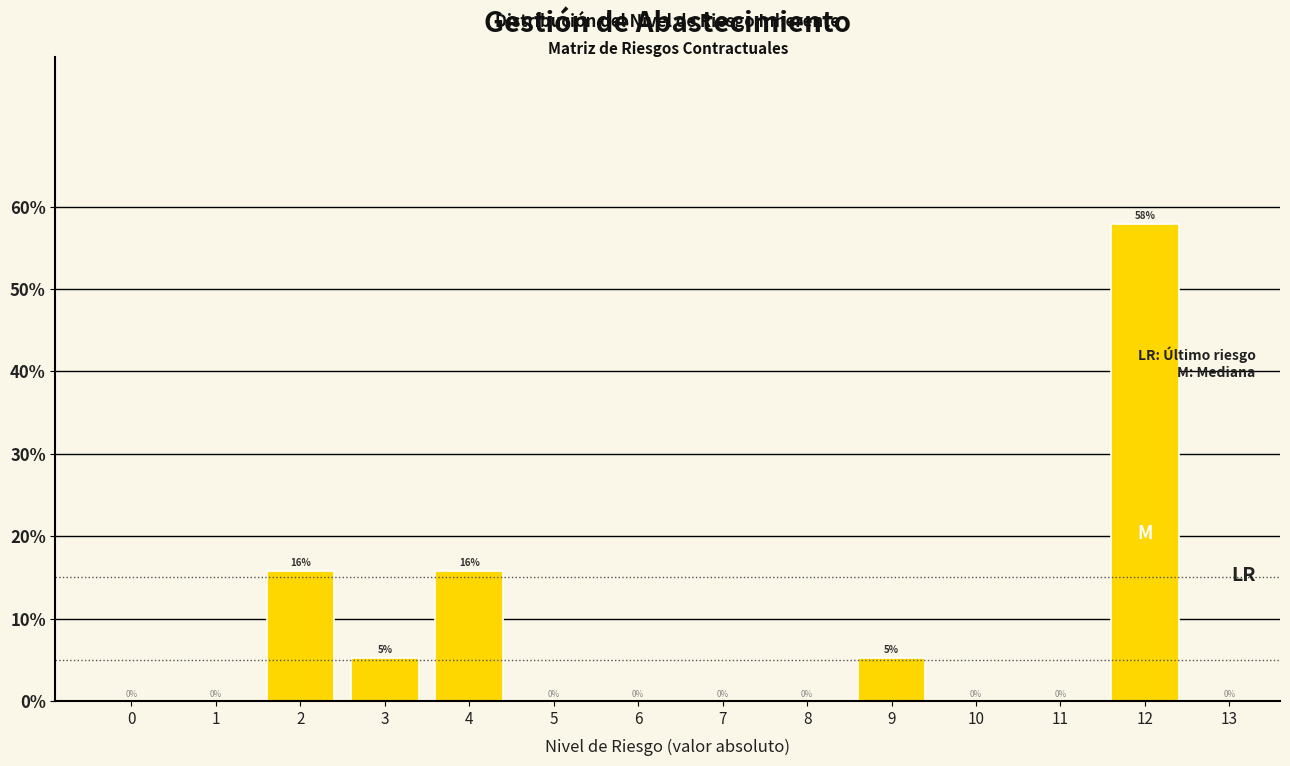

At which category does the chart reach its peak across all series?

12